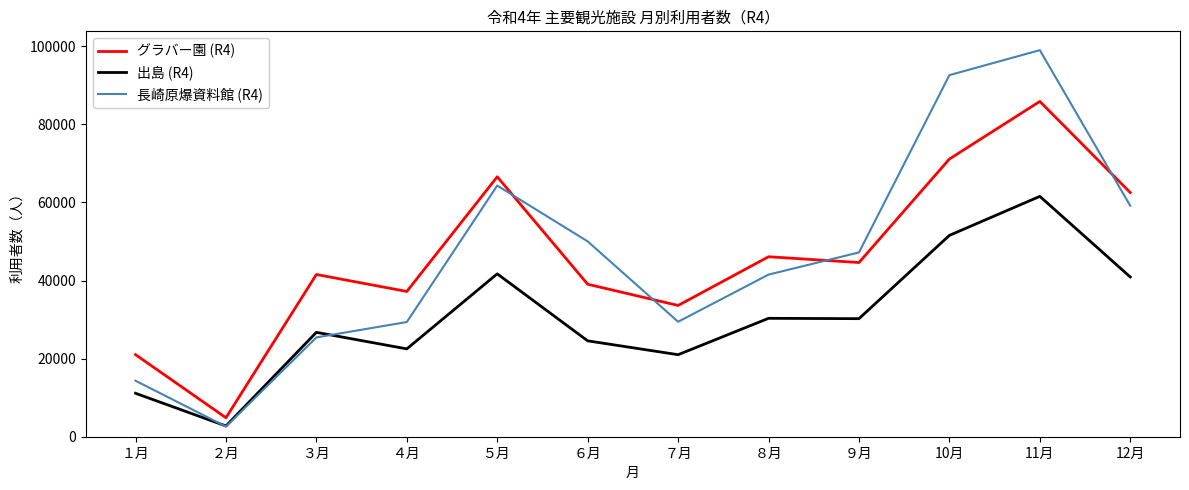

Which category has the highest value across all series?

11月